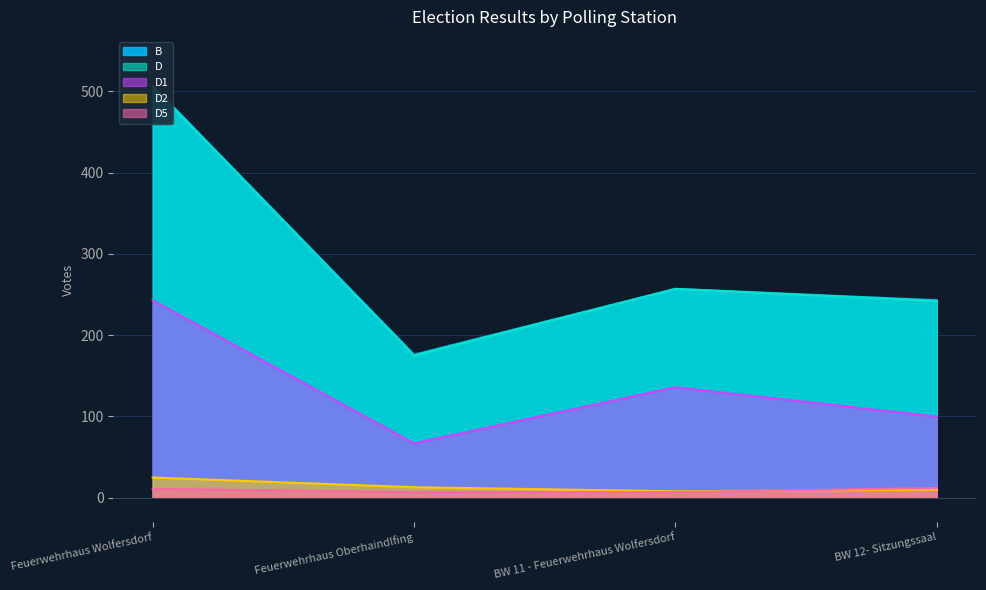

How many intersections are there between D5 and D2?

1